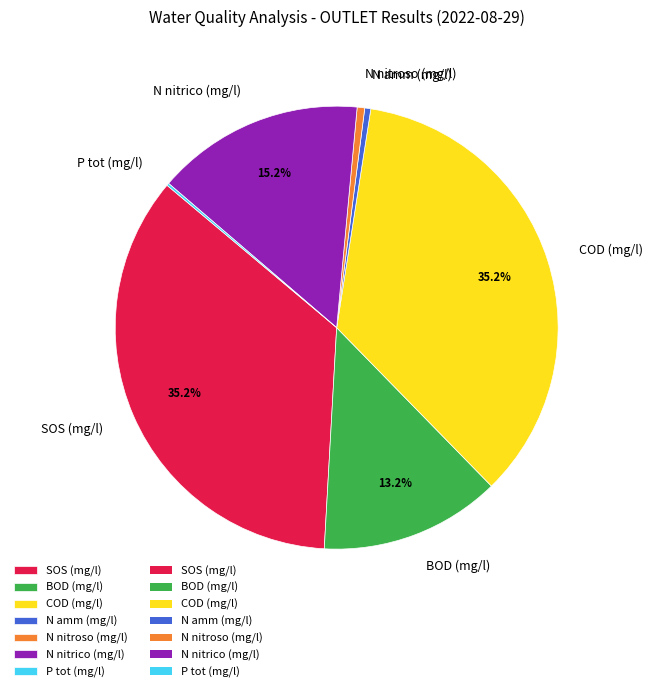

Is there any slice that represents more than half of the pie?

No